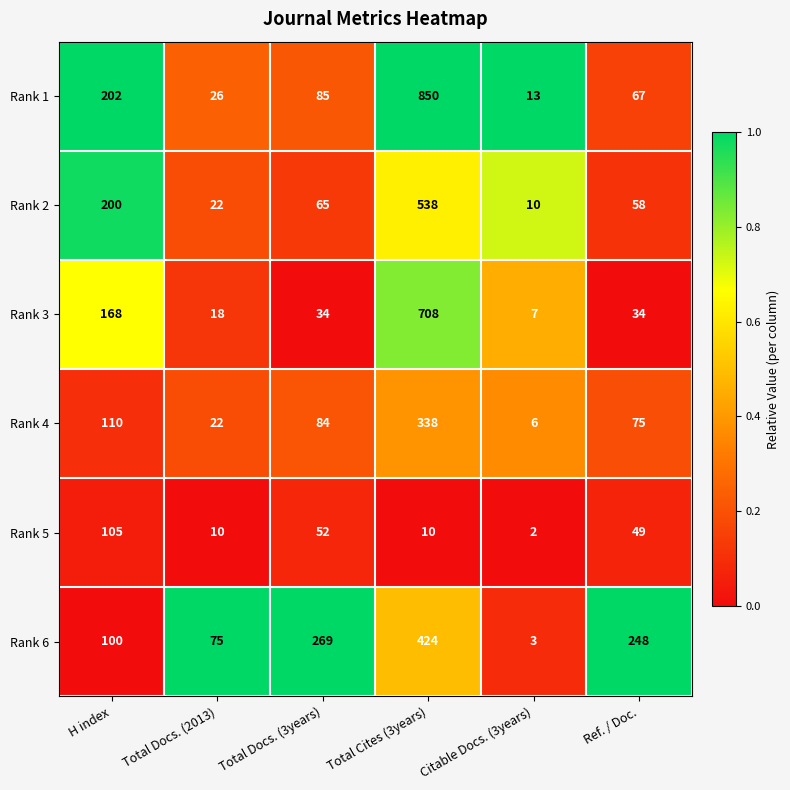

Rank the series by their maximum value, from highest to lowest.

Rank 1, Rank 3, Rank 2, Rank 6, Rank 4, Rank 5